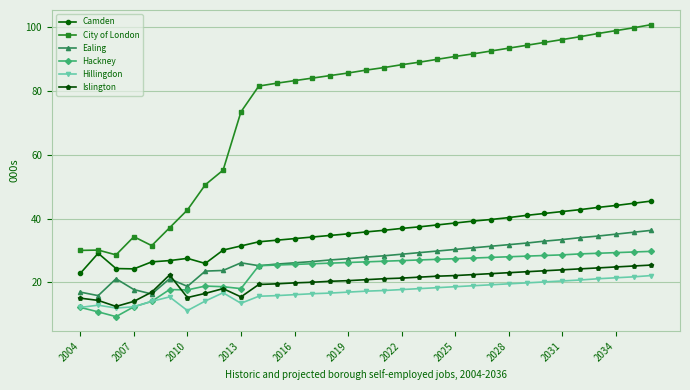

True or false: Hillingdon has more than 2 interior local peaks.

True